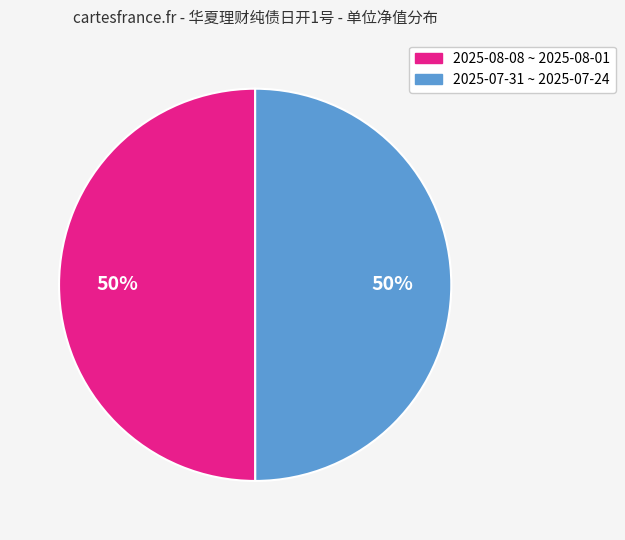

To the nearest percent, what is the average slice percentage?

50%